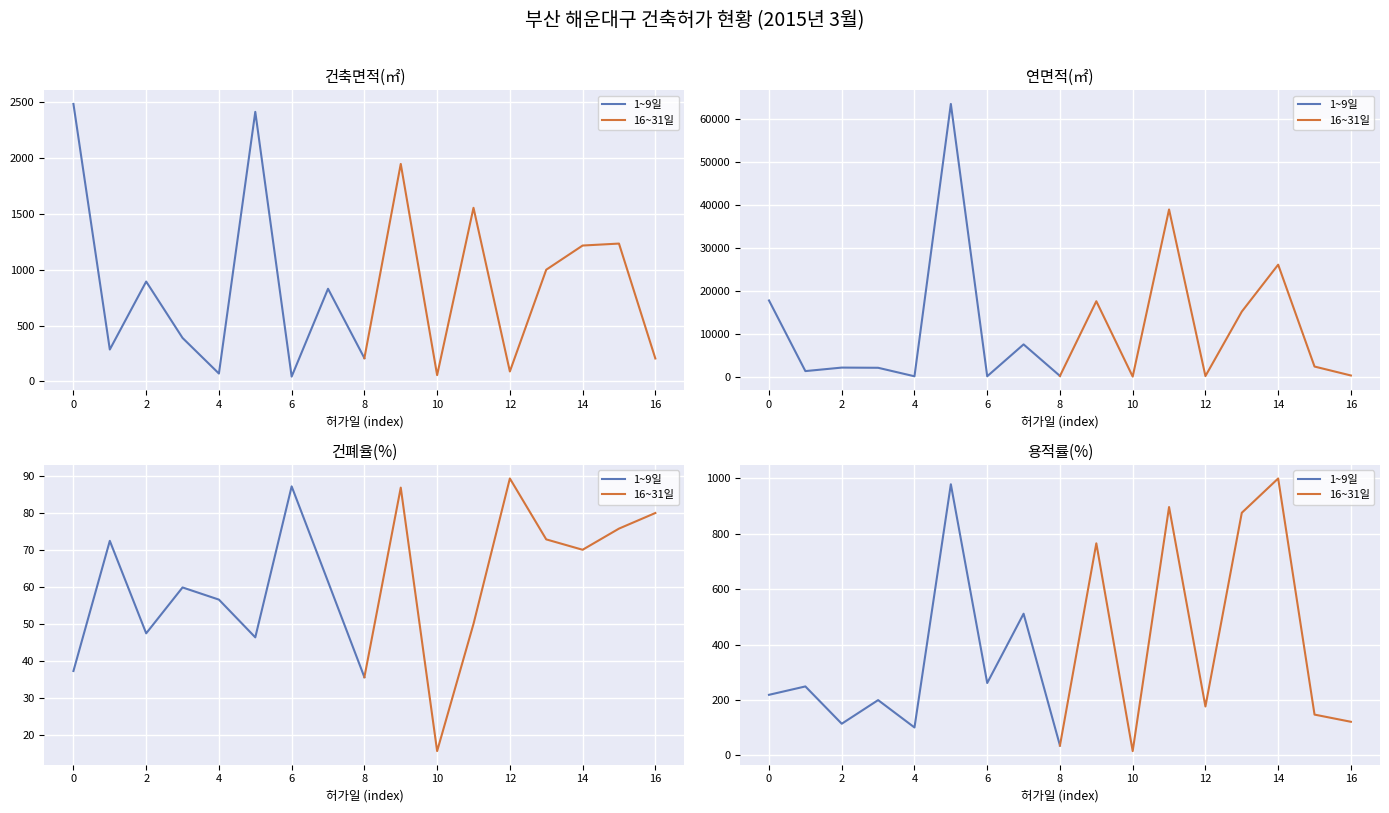

What is the sum of all 16~31일 values?

4034.9